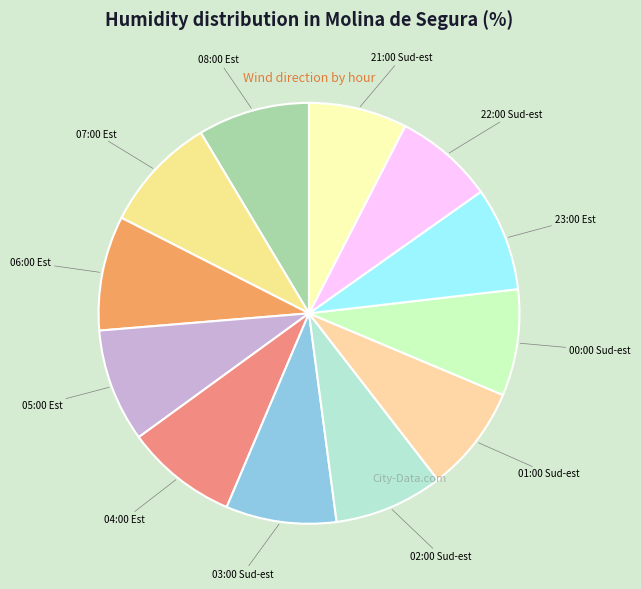

Do 08:00 Est and 04:00 Est together represent more than half of the pie?

No